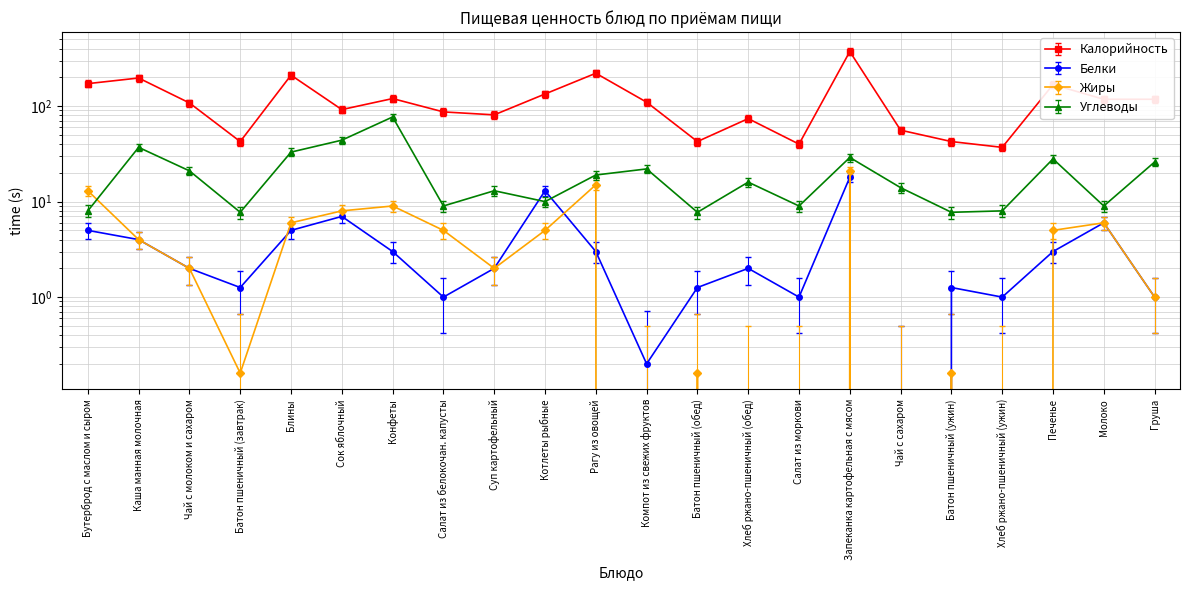

What position from the right is Печенье?

3